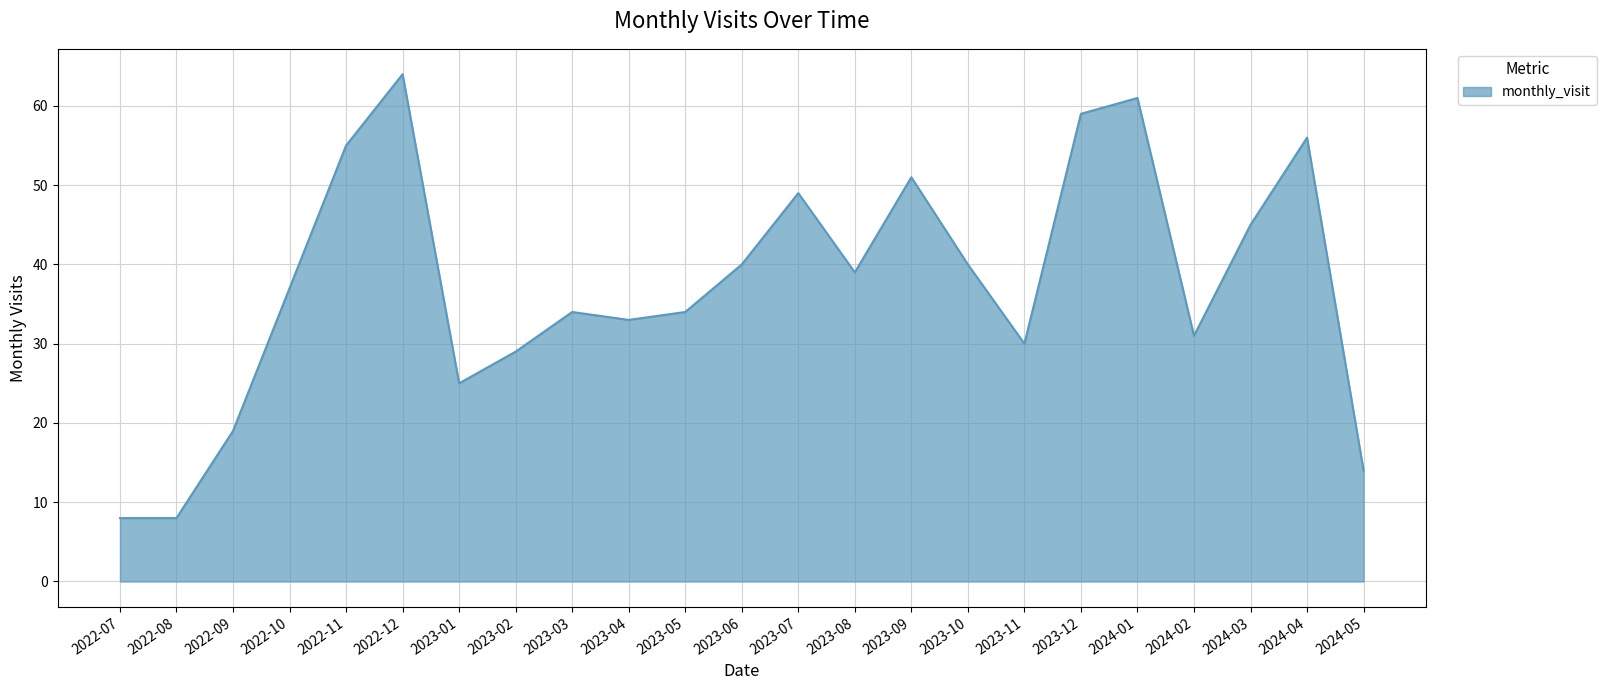

What is the change in value from 2022-07 to 2023-12?

+51